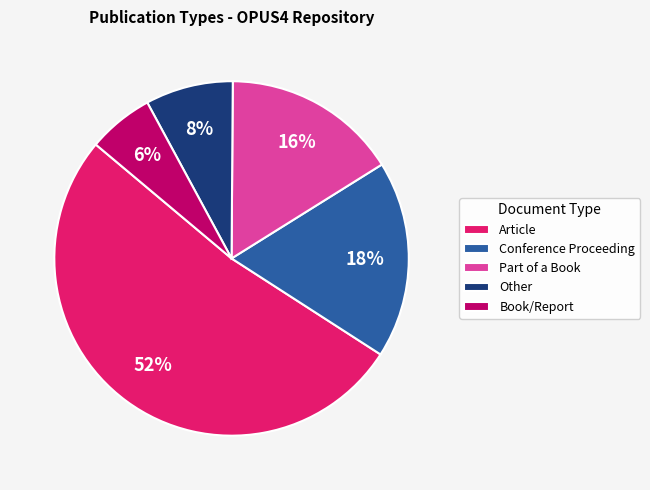

Count the number of slices in the pie.

5